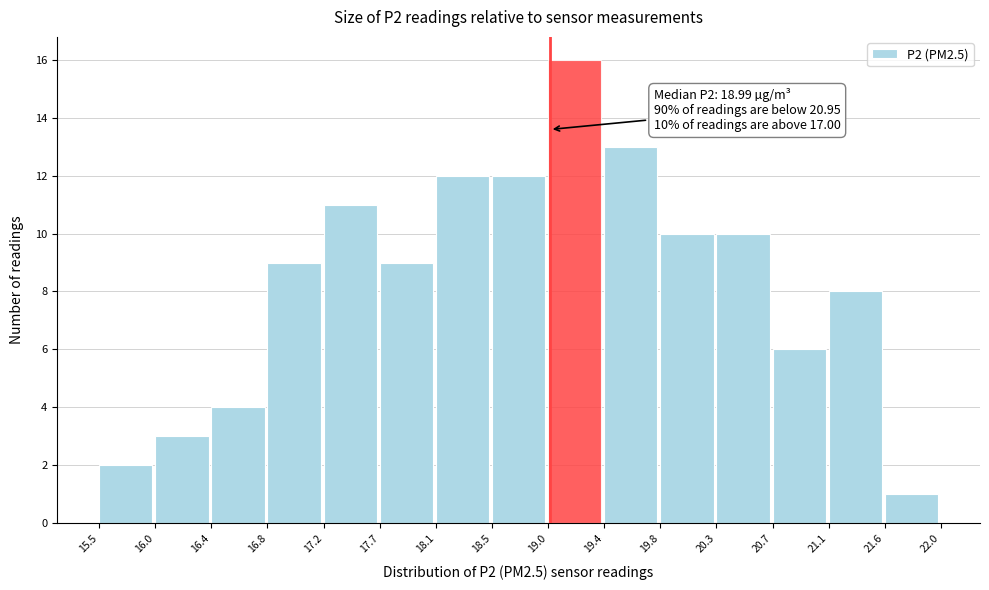

Over which range of the x-axis is the bar tallest?

19.0 to 19.4